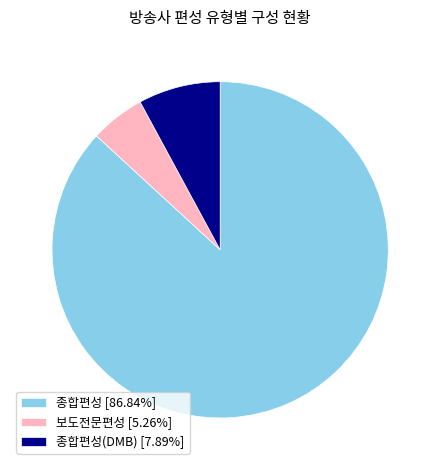

Does 종합편성(DMB) [7.89%] account for over 50% of the chart?

No